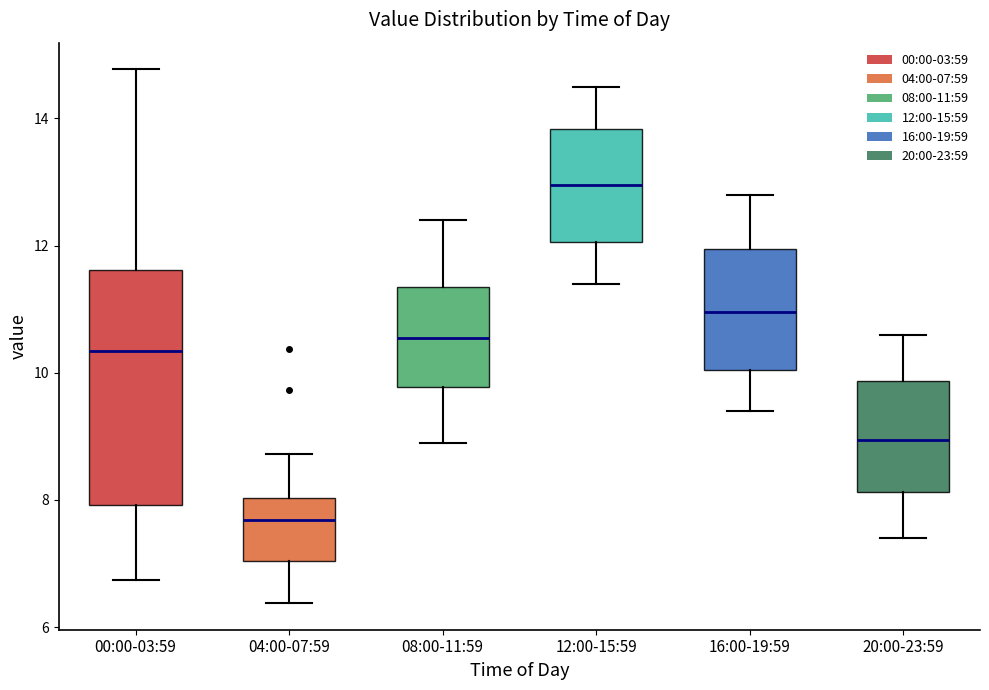

Which box has the highest median line?

12:00-15:59